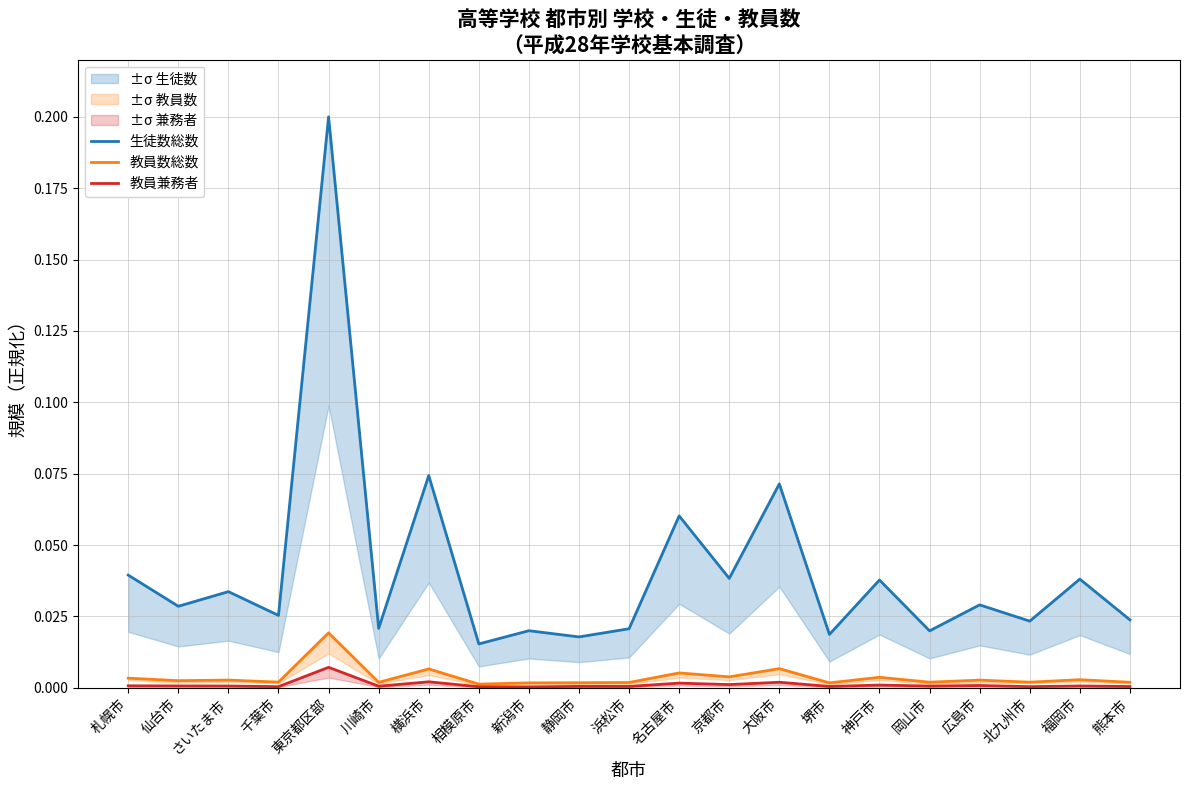

Which category has the highest value in the 生徒数総数 series?

東京都区部